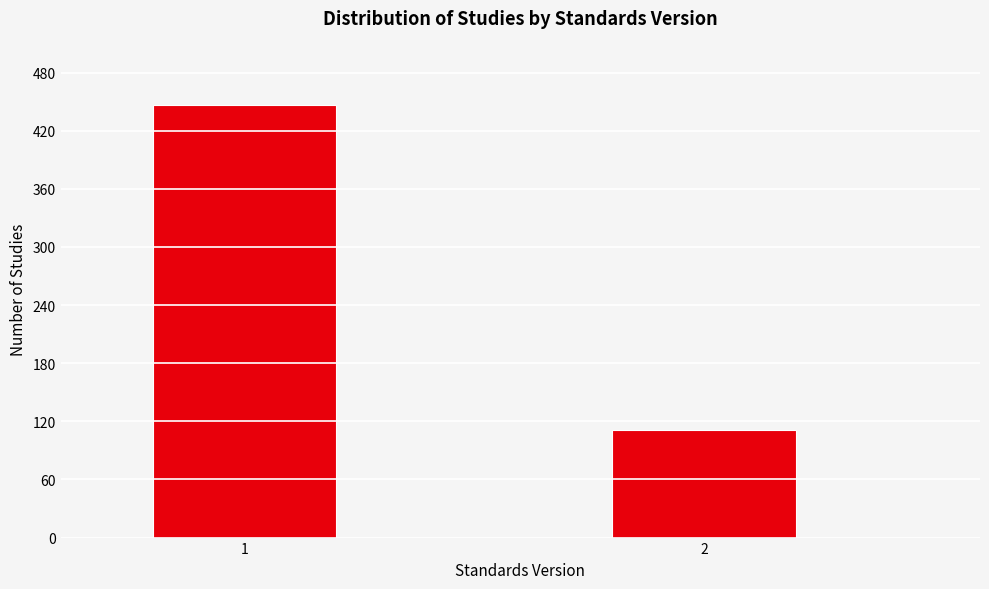

Reading left to right, extract all data points from this chart.

446	111